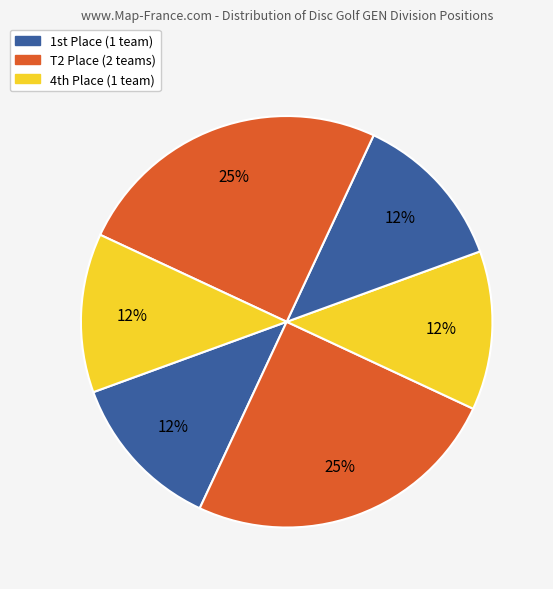

How many slices are in this pie chart?

6